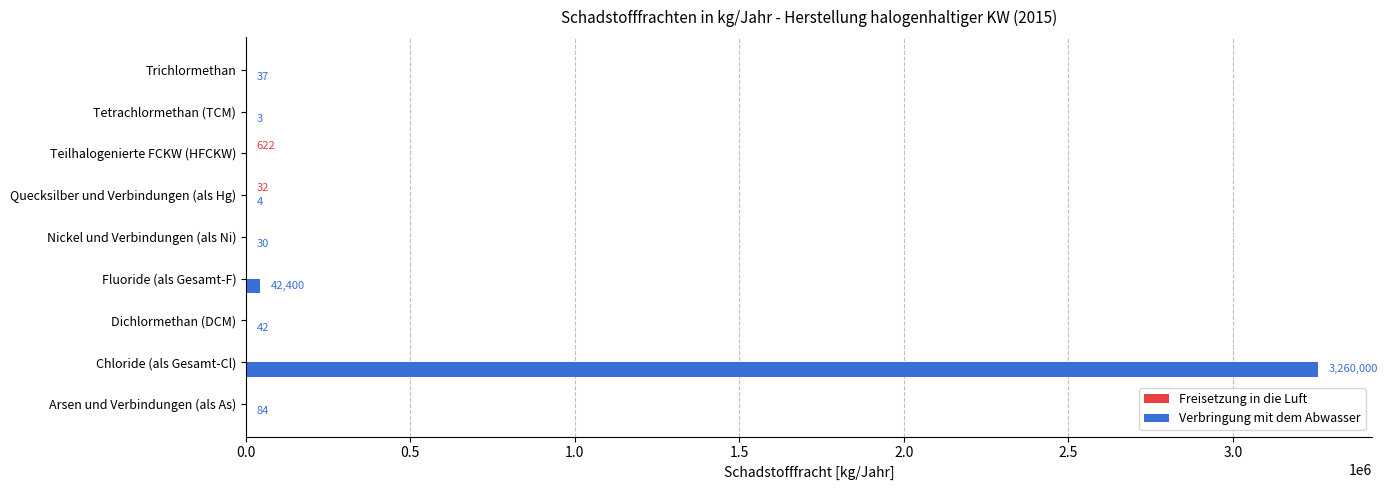

At which category is the sum across all series the highest?

Chloride (als Gesamt-Cl)